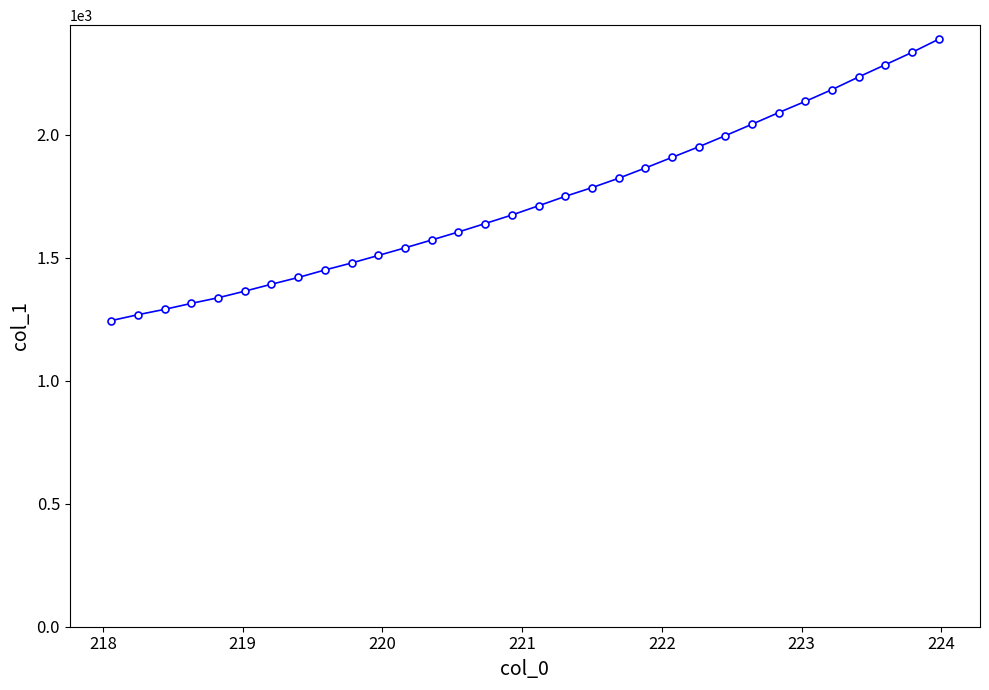

What is the difference between the maximum and minimum values?

1143.9